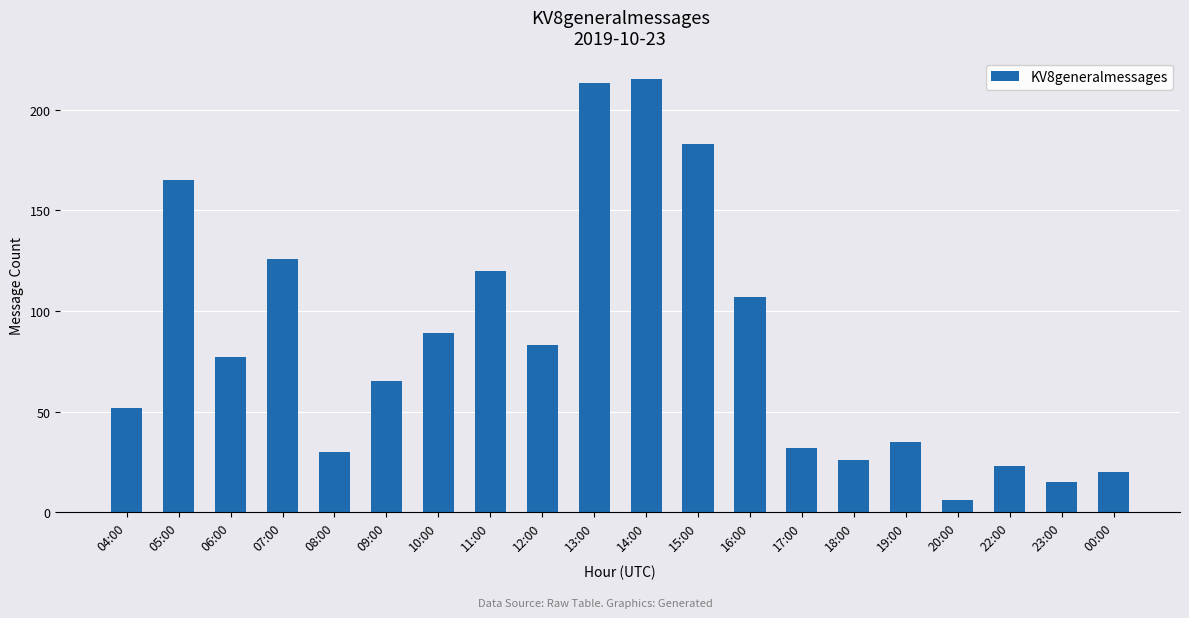

Approximately how many times larger is the value at 17:00 compared to 13:00?

0.2